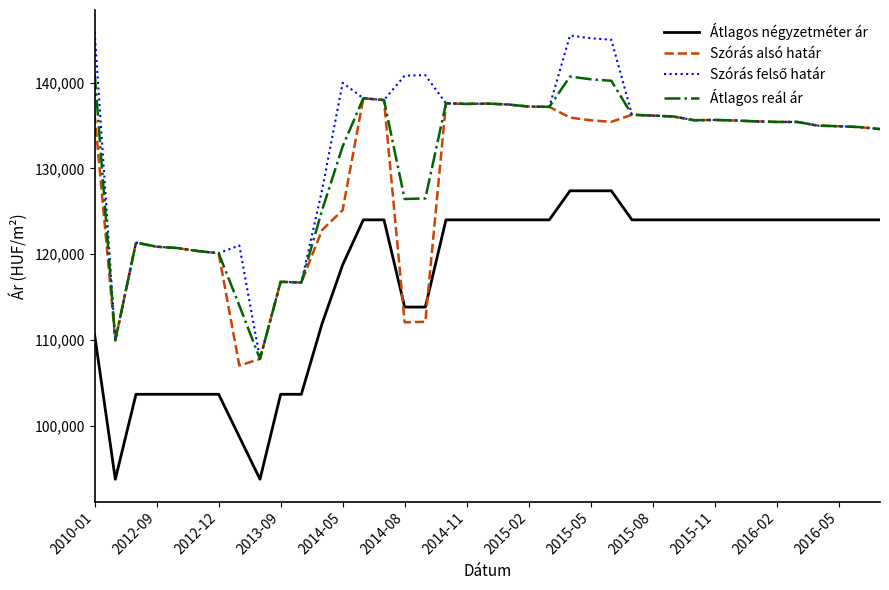

How many lines are shown in the chart?

4